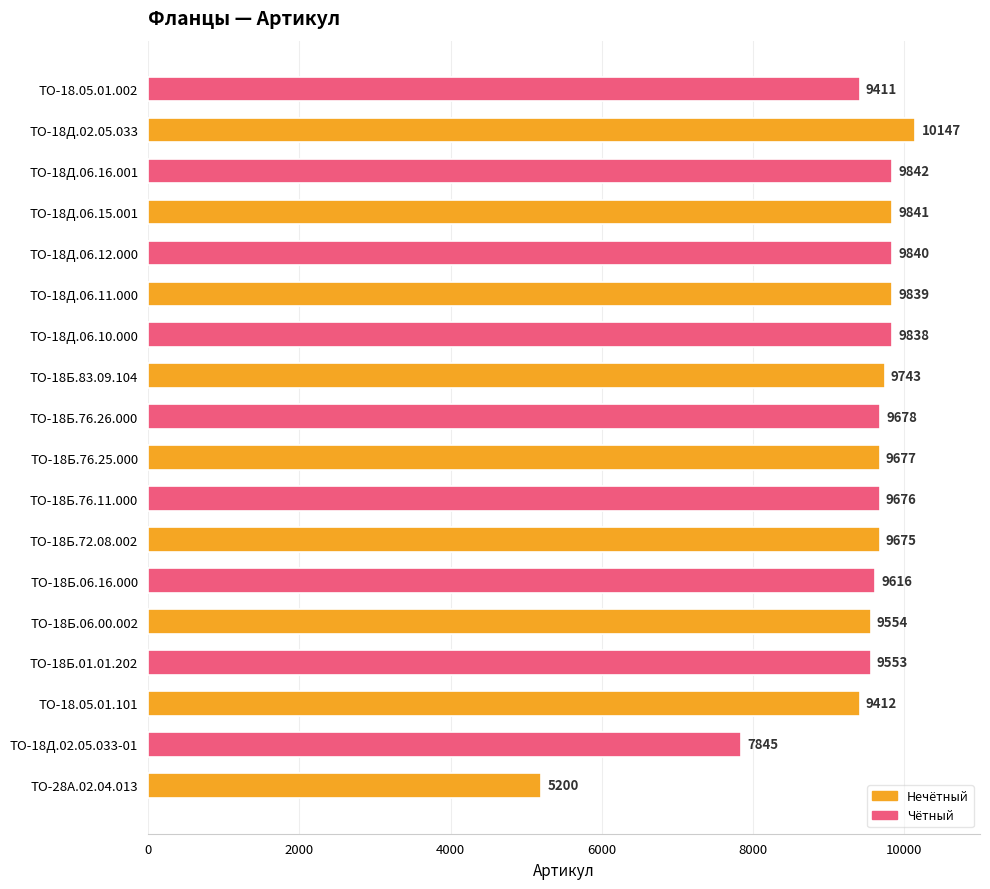

At which category does the chart reach its peak across all series?

ТО-18Д.02.05.033